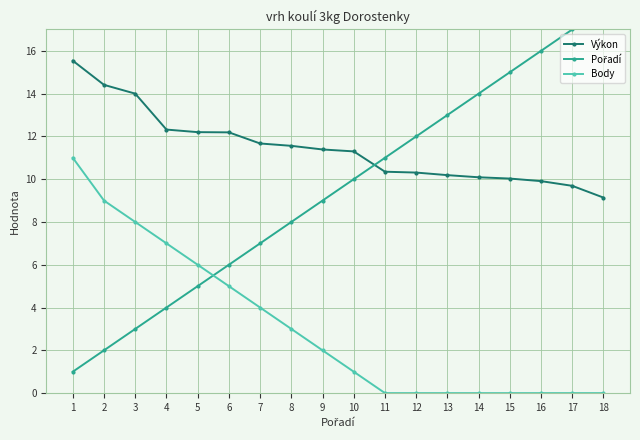

True or false: Body has more than 2 interior local peaks.

False